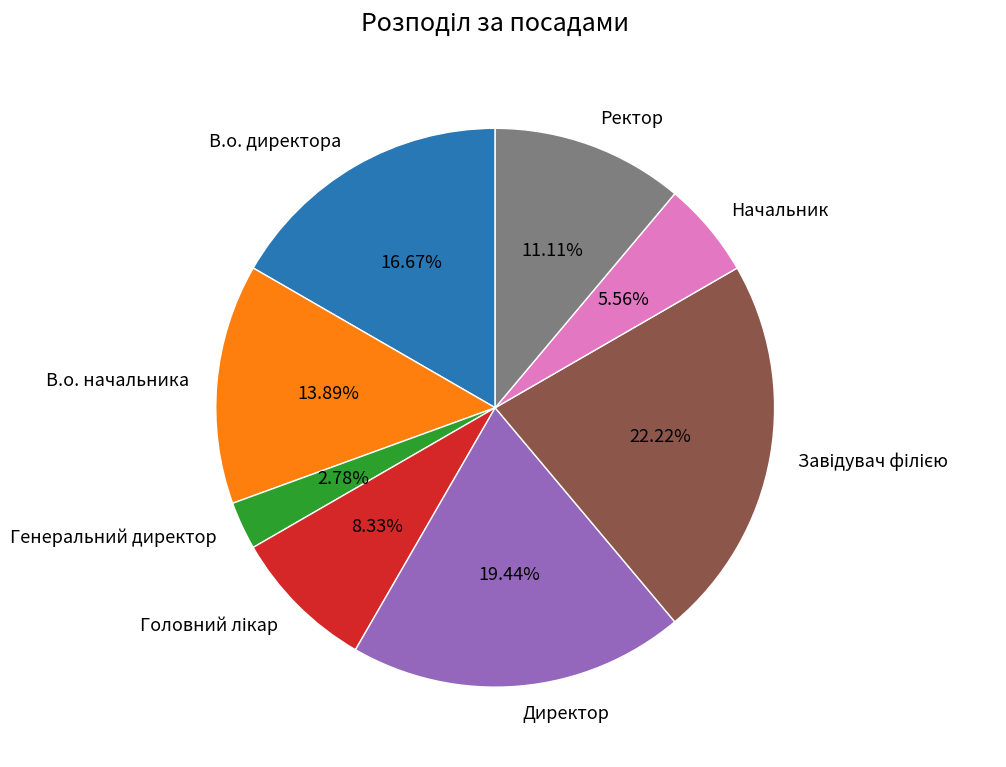

Does Начальник represent more than half of the total?

No